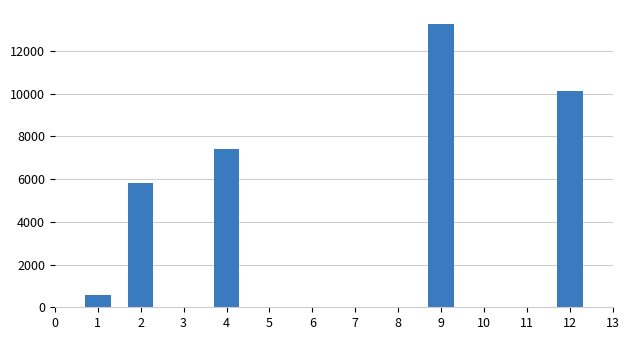

What is the value of the 2nd bar from the left?

5829